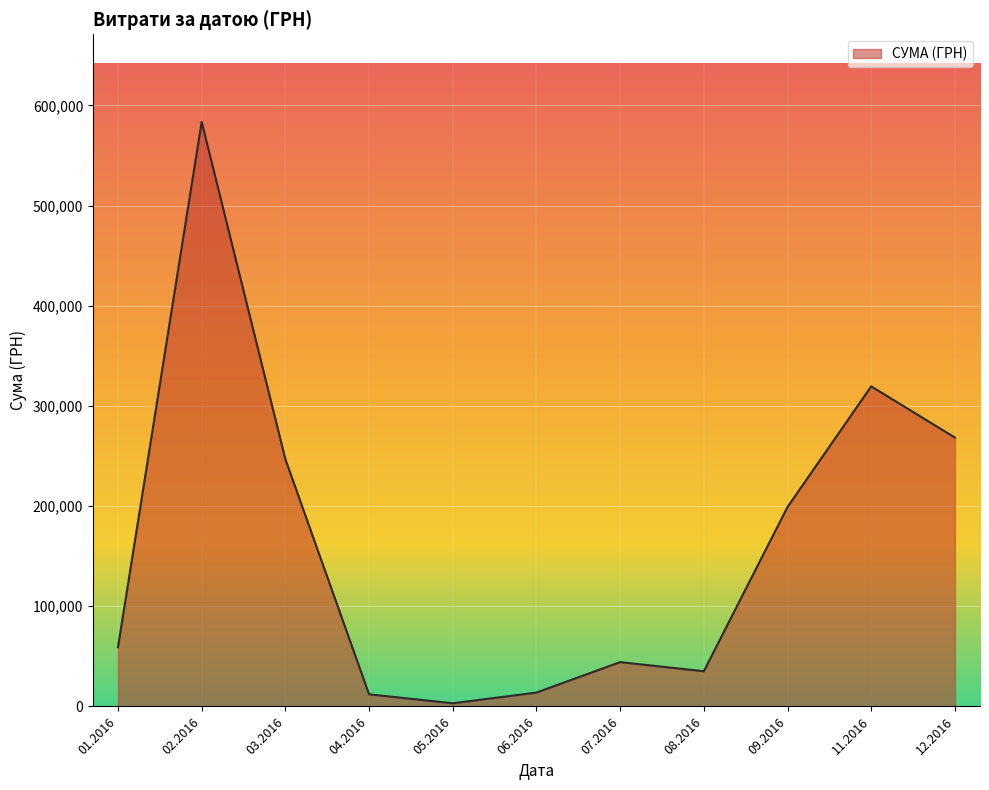

Which has a higher value, 06.2016 or 11.2016?

11.2016